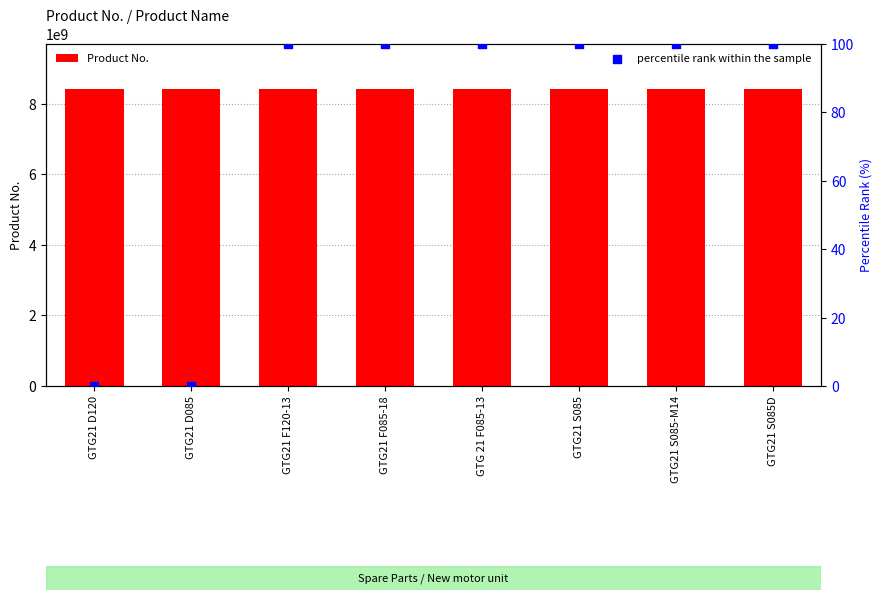

Which series has the largest total across all categories?

Product No.